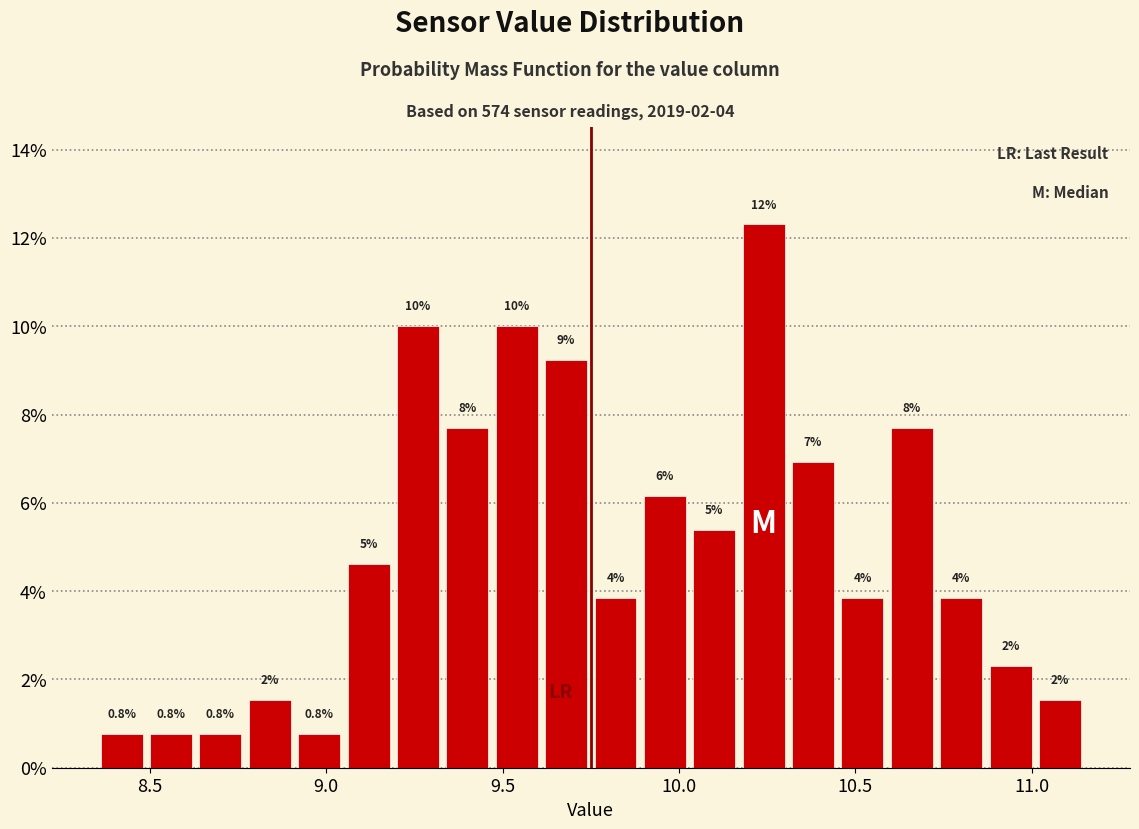

Around what value on the x-axis is the tallest bar? Give the approximate position of its centre, as read against the axis.

10.25